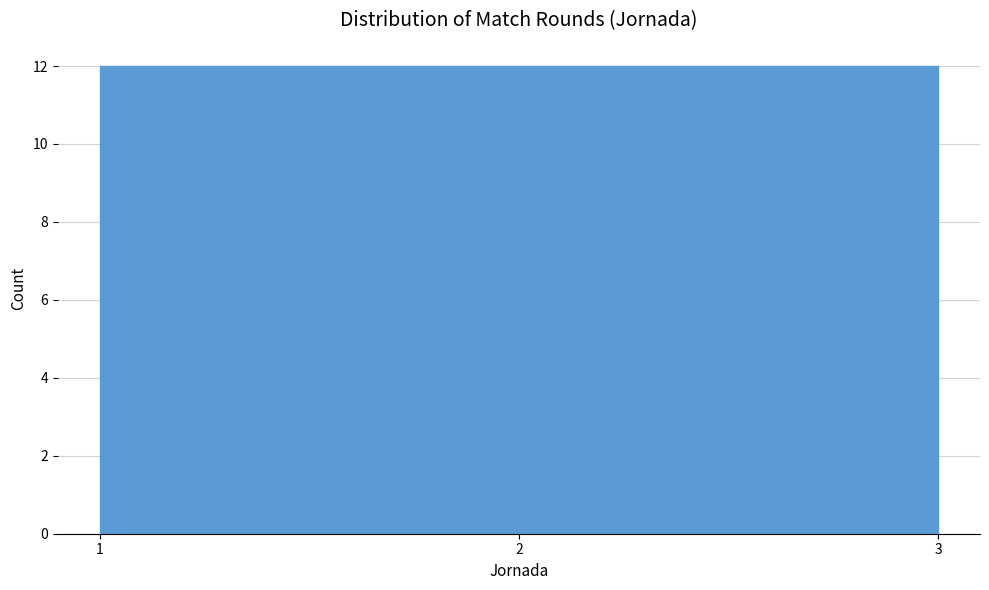

Reading left to right, transcribe this chart: for each bar, give the range it covers on the x-axis and its height. Neither the bar edges nor the heights are printed on the chart, so give them approximately, as read against the axes.

1.0 to 1.7: 12
1.7 to 2.3: 12
2.3 to 3.0: 12